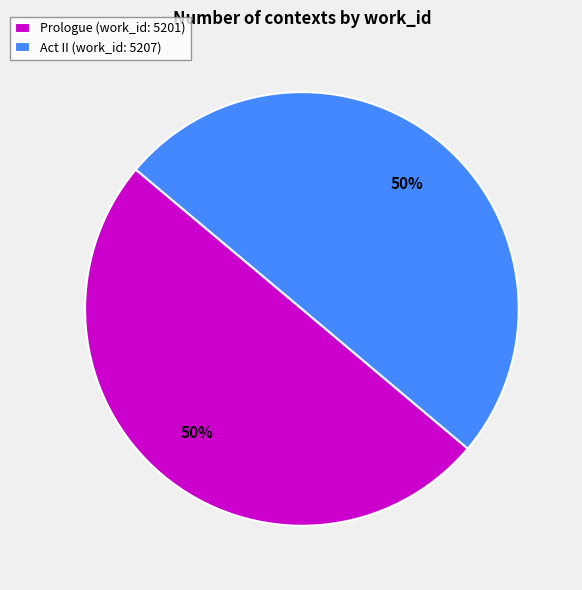

How many segments does this pie chart have?

2